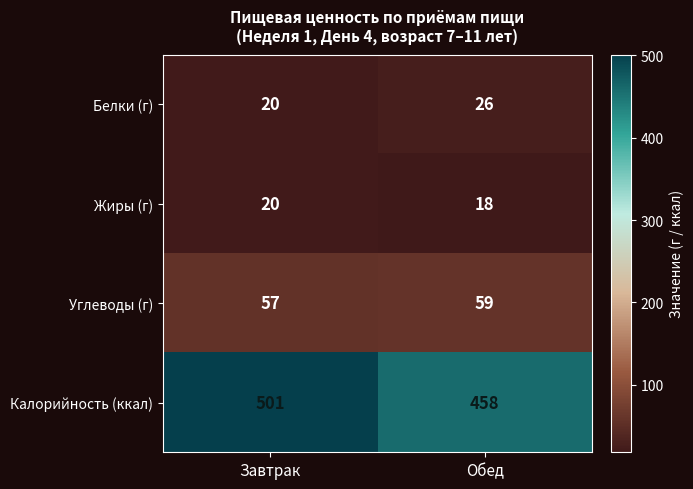

Reading left to right, extract all data points from this chart.

Белки (г): Завтрак=20	Обед=26
Жиры (г): Завтрак=20	Обед=18
Углеводы (г): Завтрак=57	Обед=59
Калорийность (ккал): Завтрак=501	Обед=458